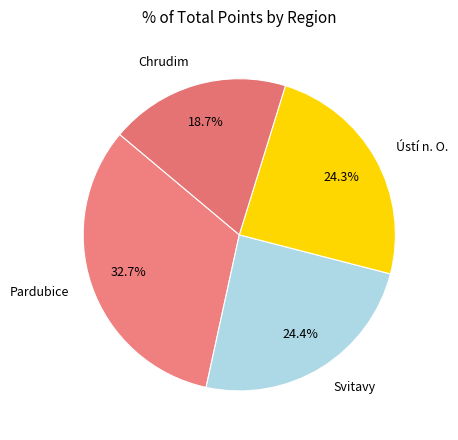

Count the number of slices in the pie.

4